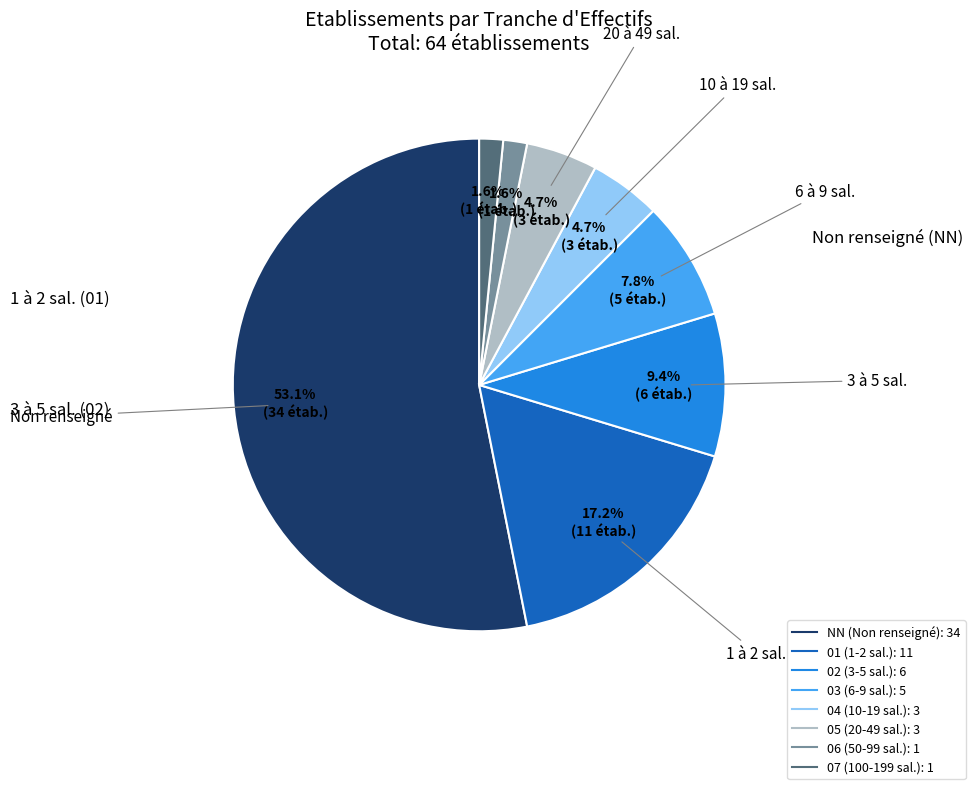

Which has a higher value, 02 or 03?

02